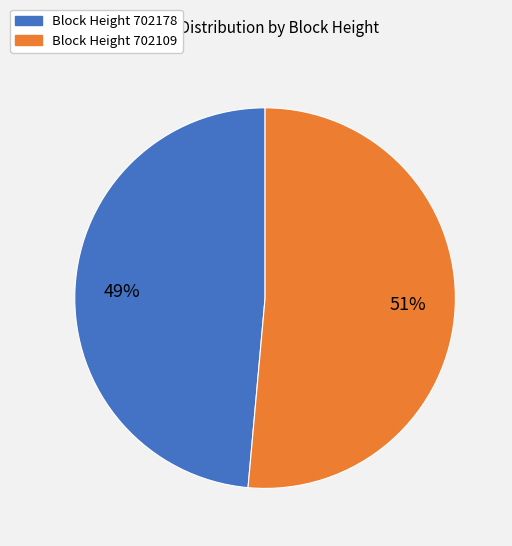

Does any single category account for the majority?

Yes